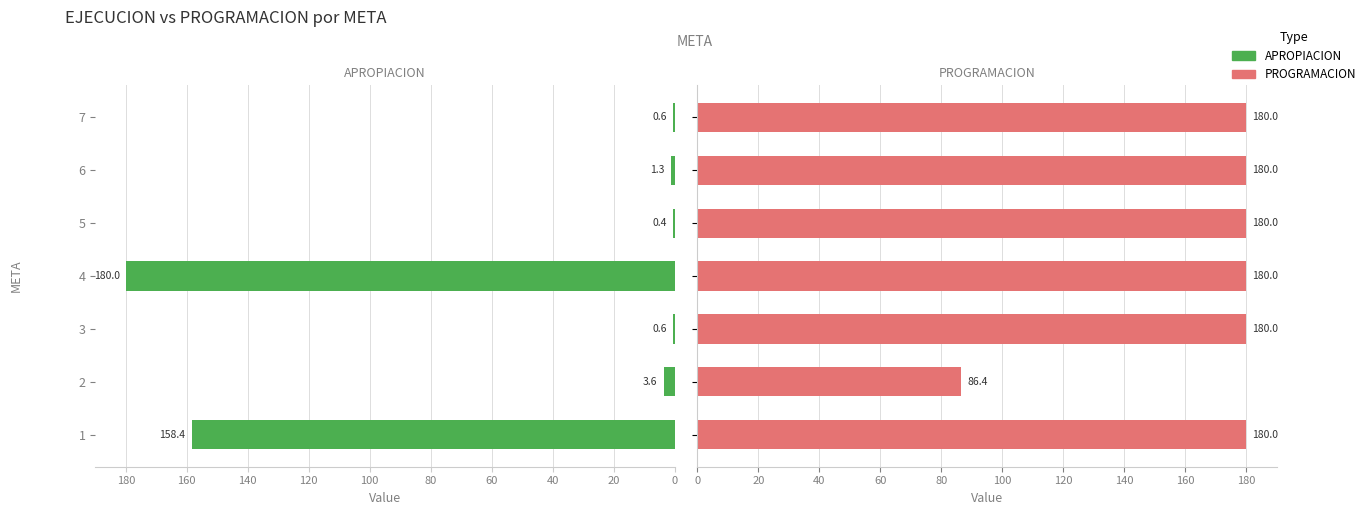

Reading right to left, extract all data points from this chart.

APROPIACION: 0.6	1.3	0.4	180.0	0.6	3.6	158.4
PROGRAMACION: 180.0	180.0	180.0	180.0	180.0	86.4	180.0